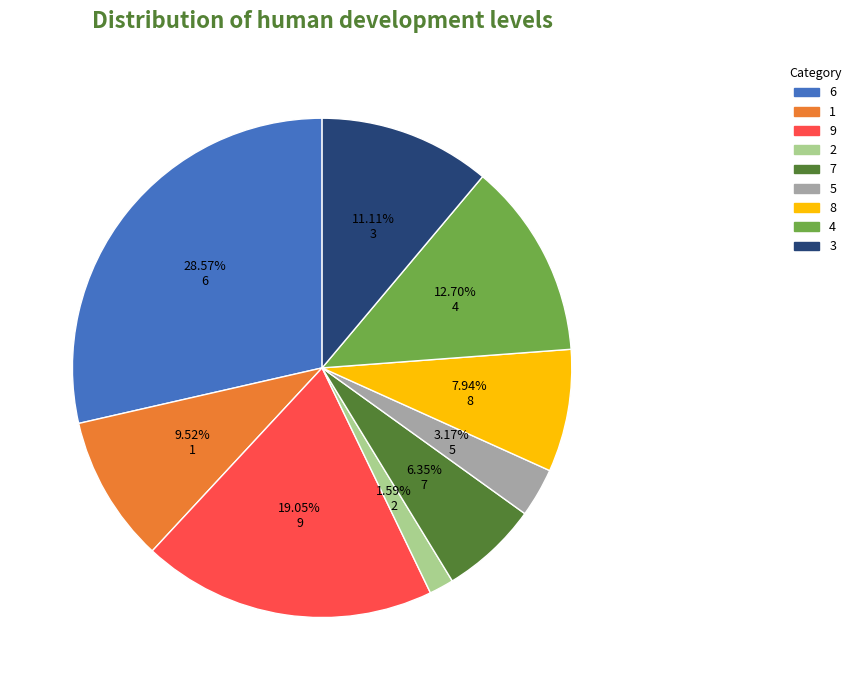

Combined, do 7 and 2 account for over 50%?

No